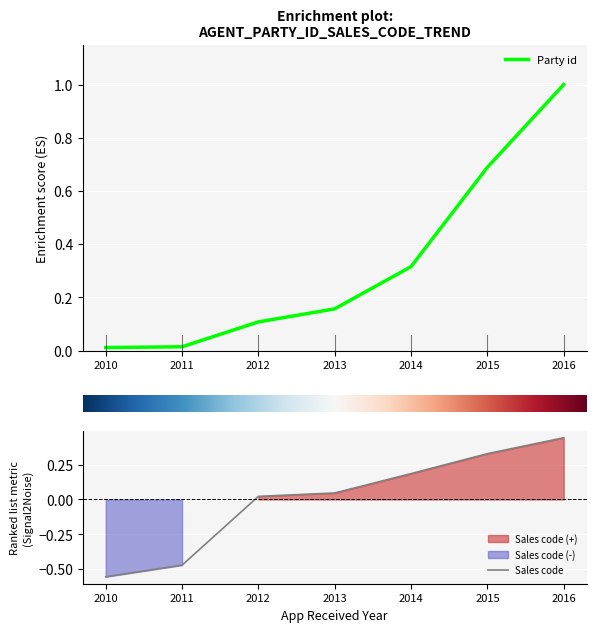

Does the chart display data point markers on the line(s)?

No